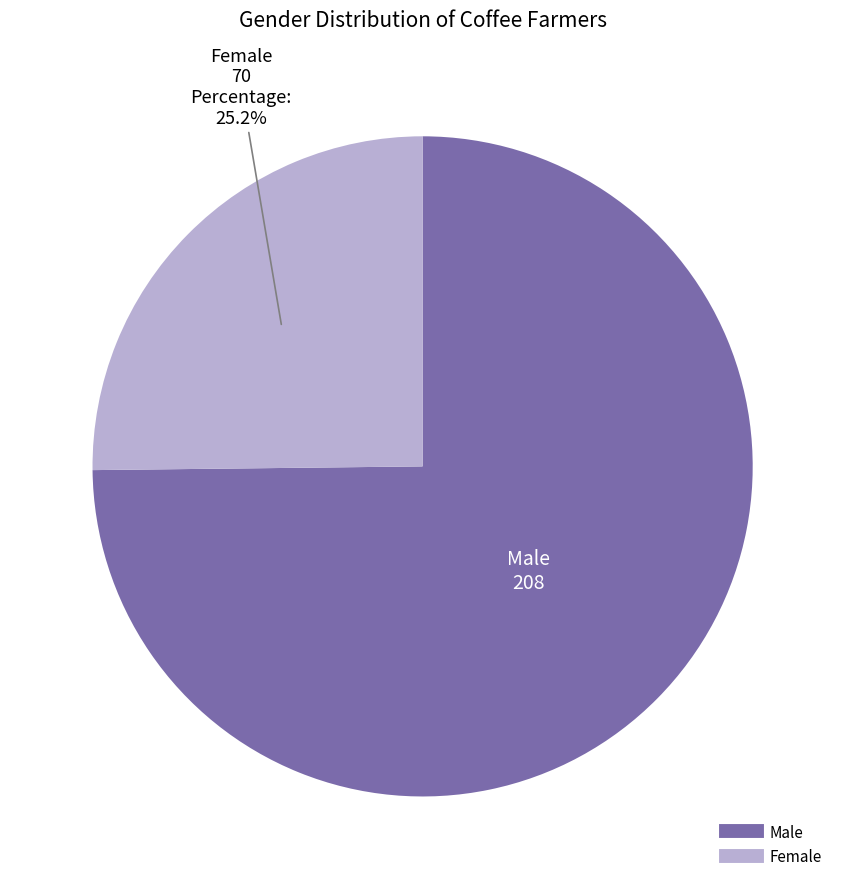

Count the number of slices in the pie.

2